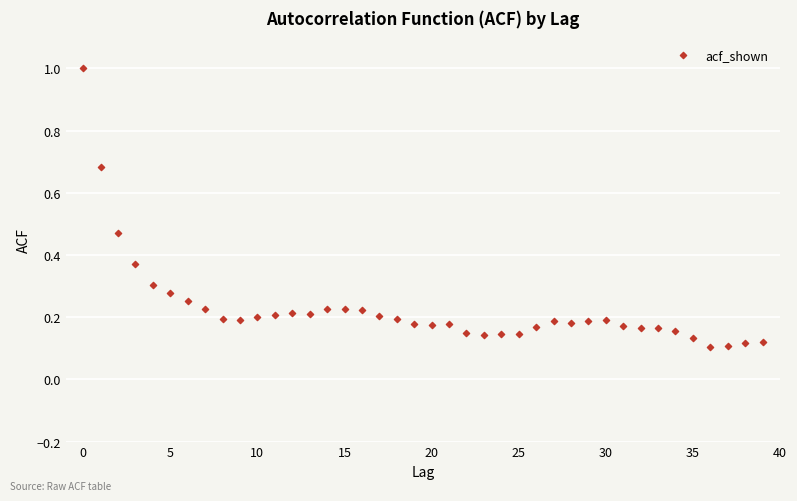

Count the number of points in this scatter plot.

40